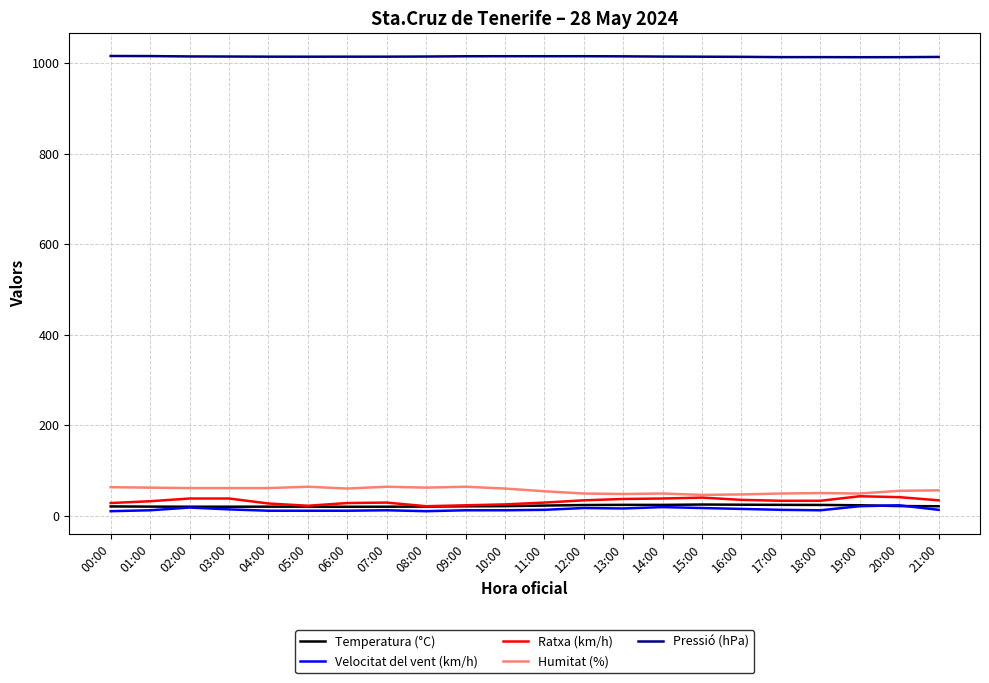

Is the value of Pressió (hPa) at 12:00 greater than the value of Ratxa (km/h) at 19:00?

Yes